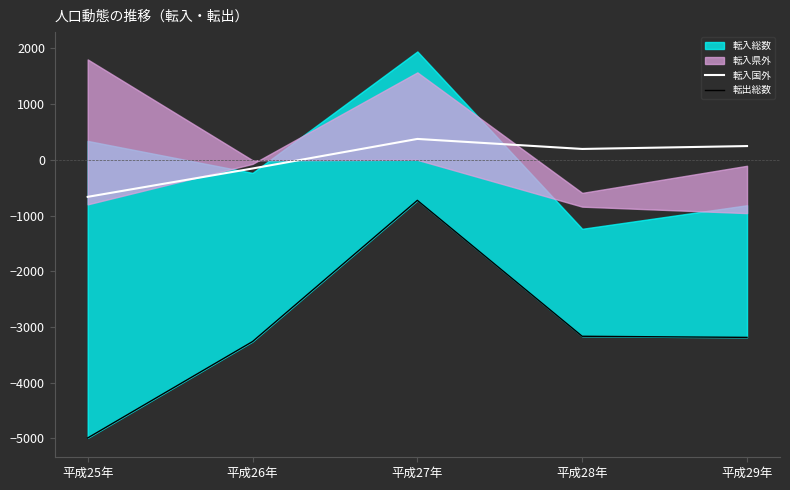

What is the maximum value for 転入国外?

375.8